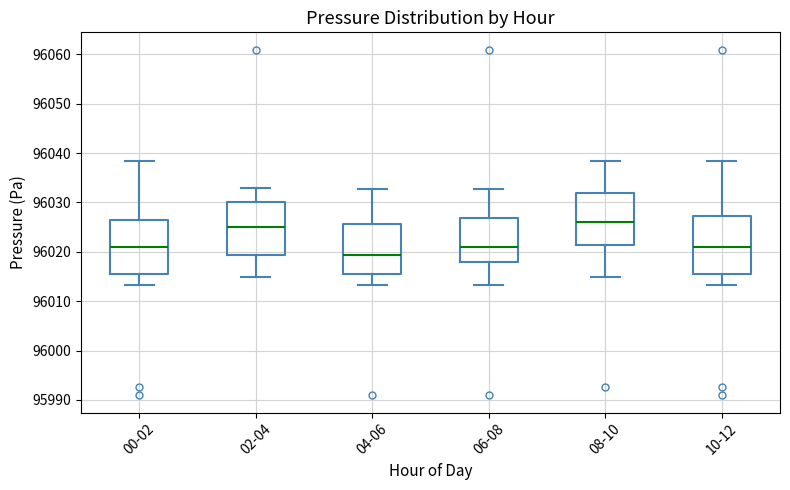

Reading left to right, transcribe this box plot: for each box, give where its median line is, the range the box spans, and where its two whiskers end, as read against the y-axis. The values are not printed on the chart, so give them approximately, as read against the axis.

00-02: median 96021, box 96015 to 96027, whiskers 96013 to 96038
02-04: median 96025, box 96019 to 96030, whiskers 96015 to 96033
04-06: median 96019, box 96016 to 96026, whiskers 96013 to 96033
06-08: median 96021, box 96018 to 96027, whiskers 96013 to 96033
08-10: median 96026, box 96021 to 96032, whiskers 96015 to 96038
10-12: median 96021, box 96015 to 96027, whiskers 96013 to 96038